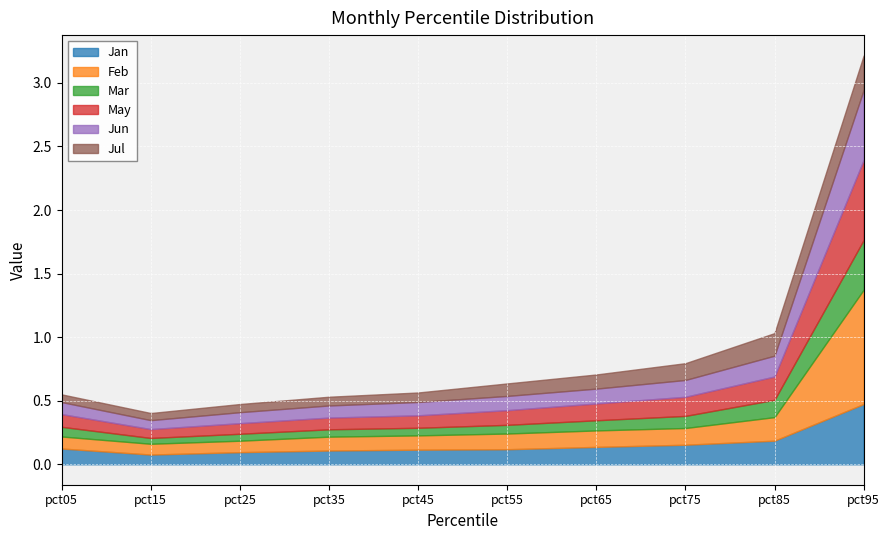

What is the approximate value of Jul at pct55?

0.1